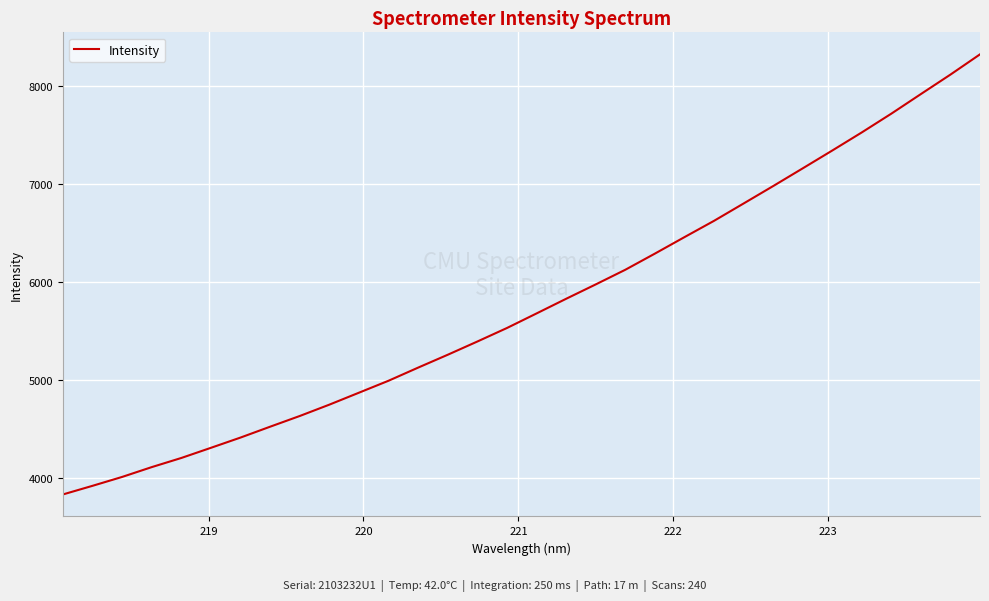

What is the difference between the maximum and minimum values?

4492.5